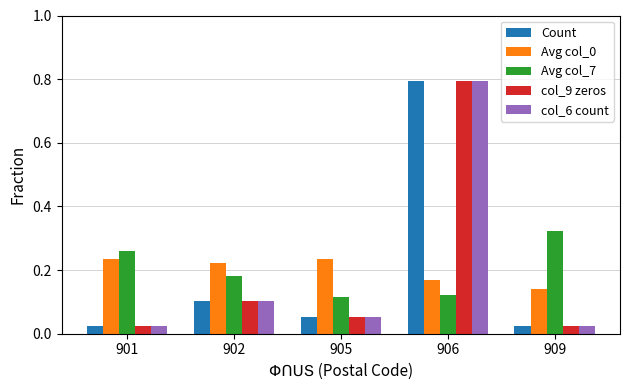

Which label corresponds to the largest value in the chart?

906